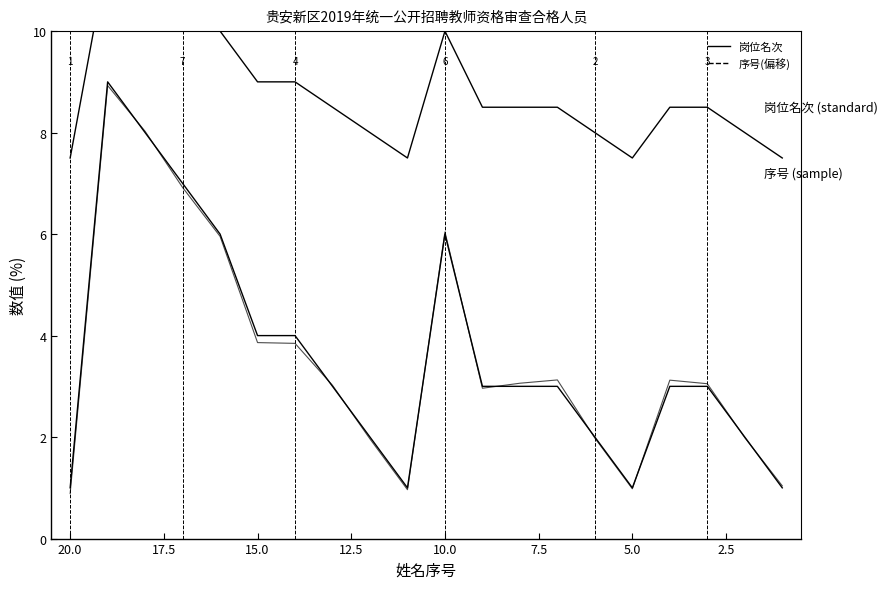

How many data points in 岗位名次 are above 3?

7